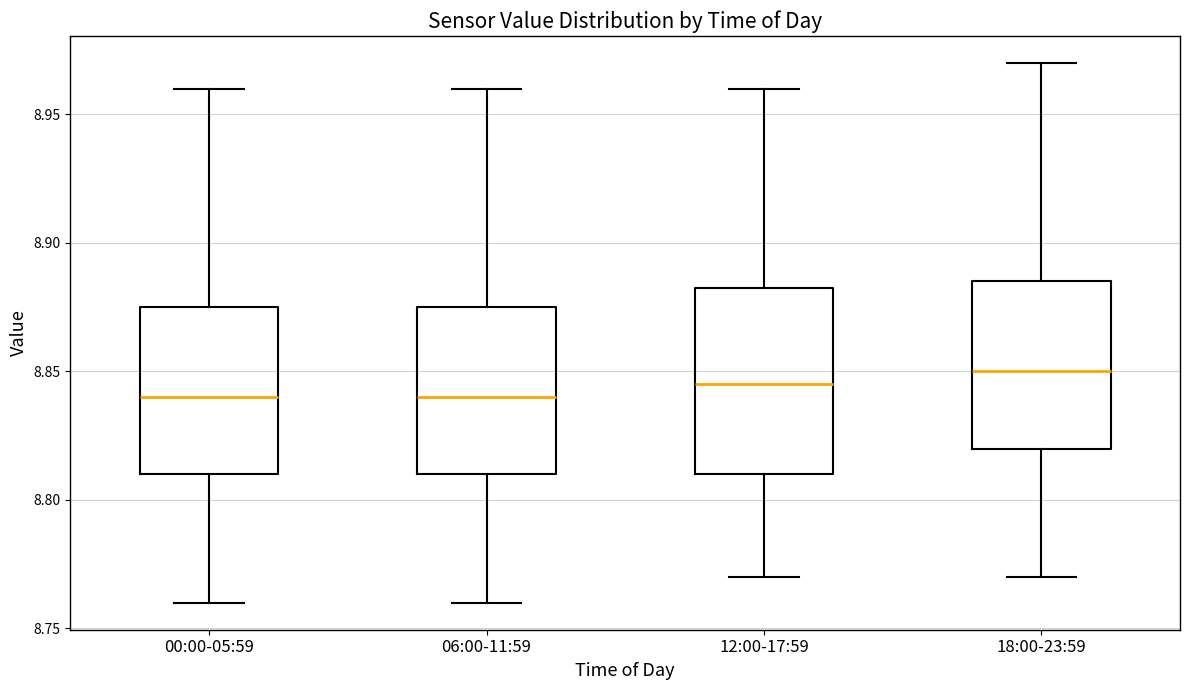

Reading left to right, transcribe this box plot: for each box, give where its median line is, the range the box spans, and where its two whiskers end, as read against the y-axis. The values are not printed on the chart, so give them approximately, as read against the axis.

00:00-05:59: median 8.840, box 8.810 to 8.875, whiskers 8.760 to 8.960
06:00-11:59: median 8.840, box 8.810 to 8.875, whiskers 8.760 to 8.960
12:00-17:59: median 8.845, box 8.810 to 8.885, whiskers 8.770 to 8.960
18:00-23:59: median 8.850, box 8.820 to 8.885, whiskers 8.770 to 8.970